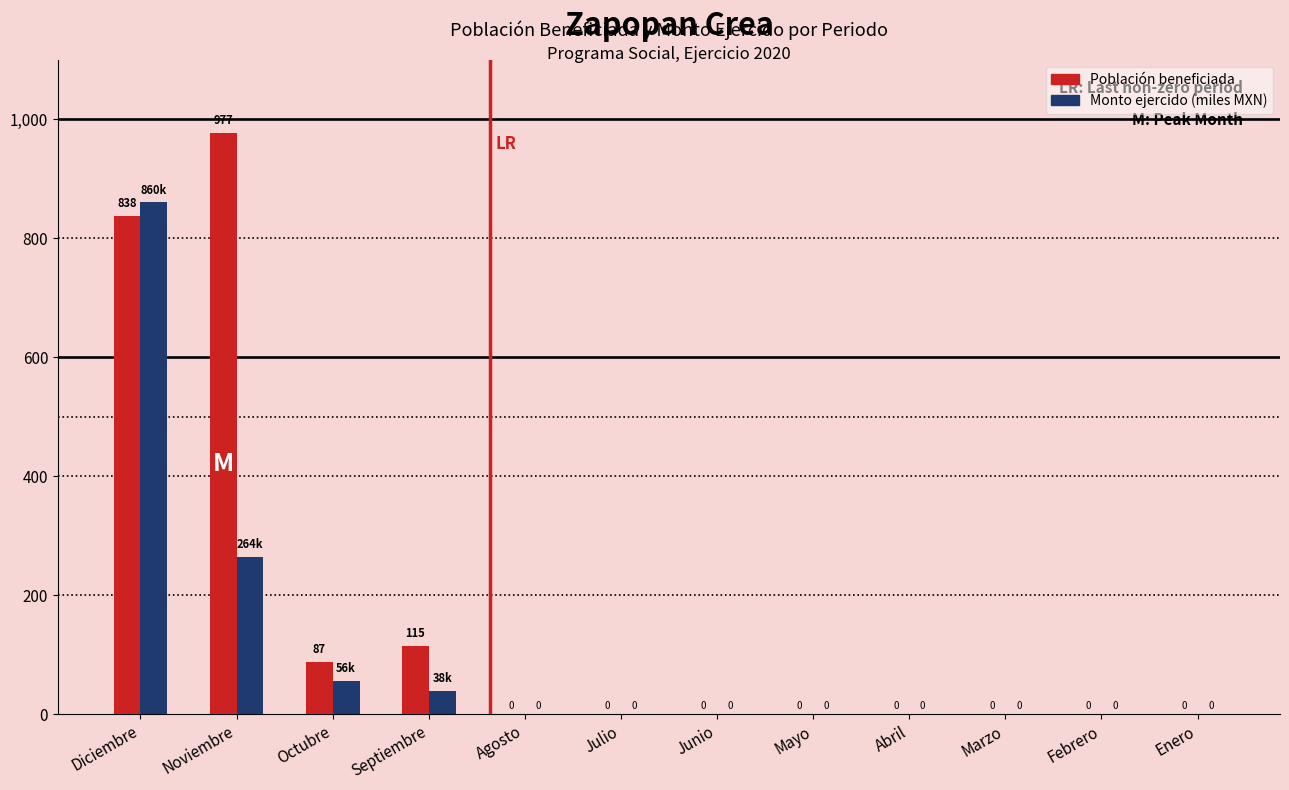

The value of Población beneficiada at Abril is 0.0. True or false?

True